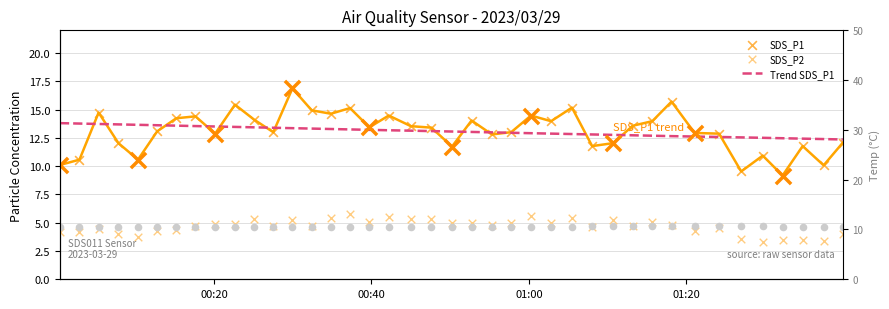

Is the value of Temp at 39 greater than the value of Trend SDS_P1 at 16?

No